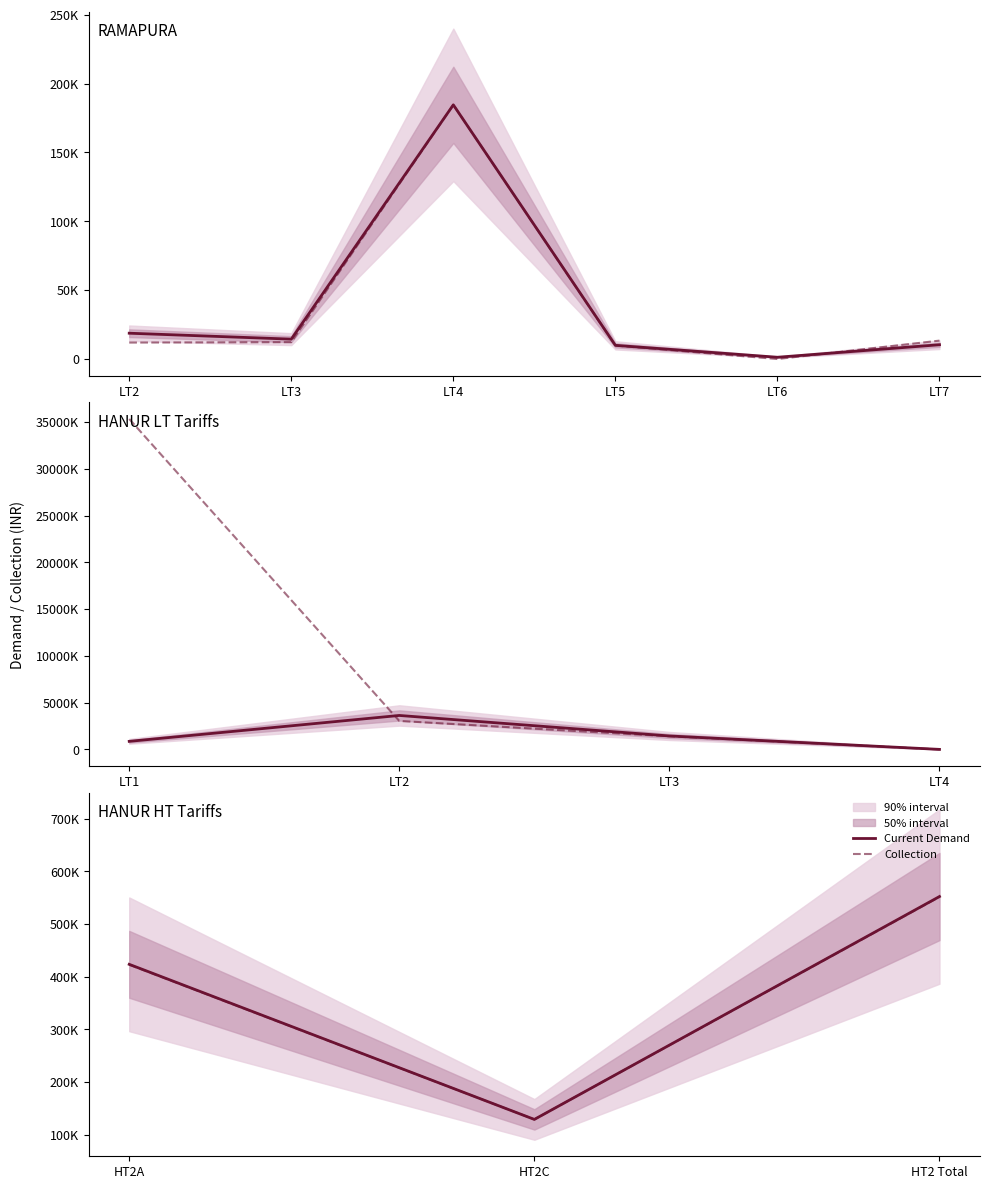

Rank the series by their maximum value, from lowest to highest.

Collection, Current Demand